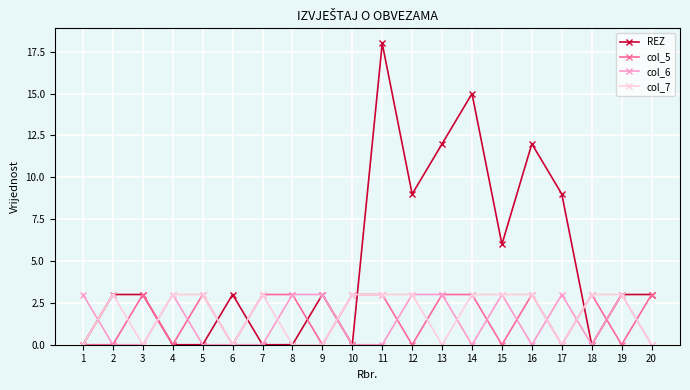

What value does the REZ series have at 19?

3